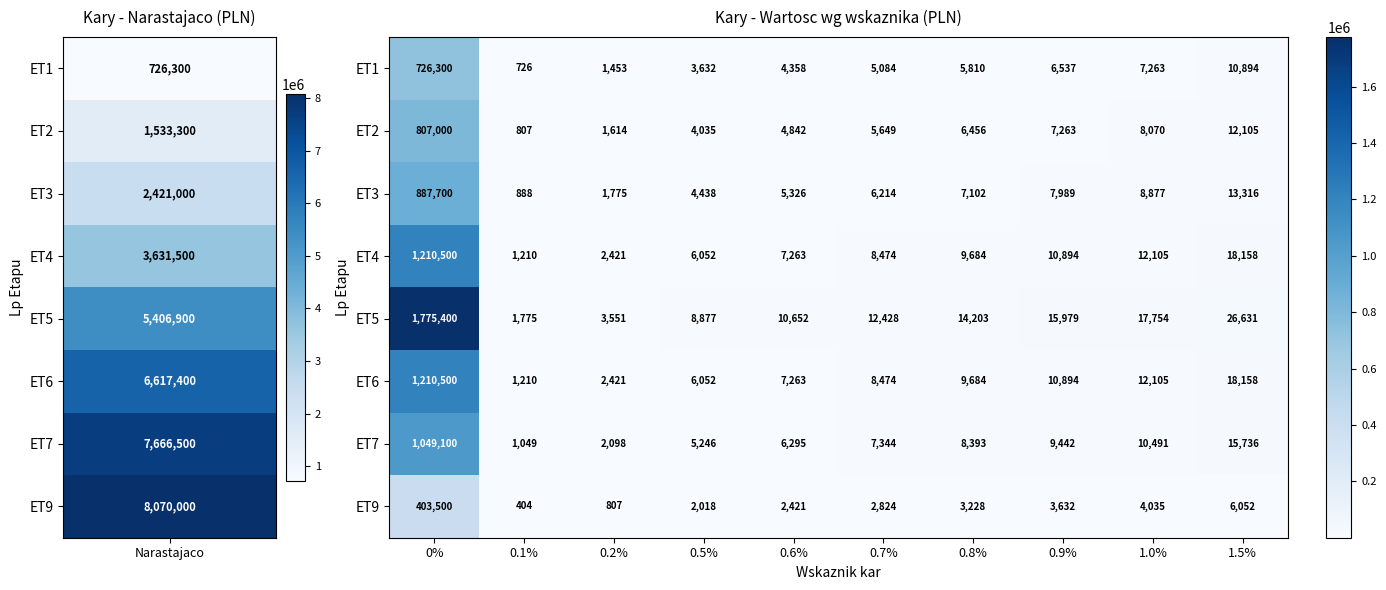

Which category has the lowest value in the ET9 series?

0.1%